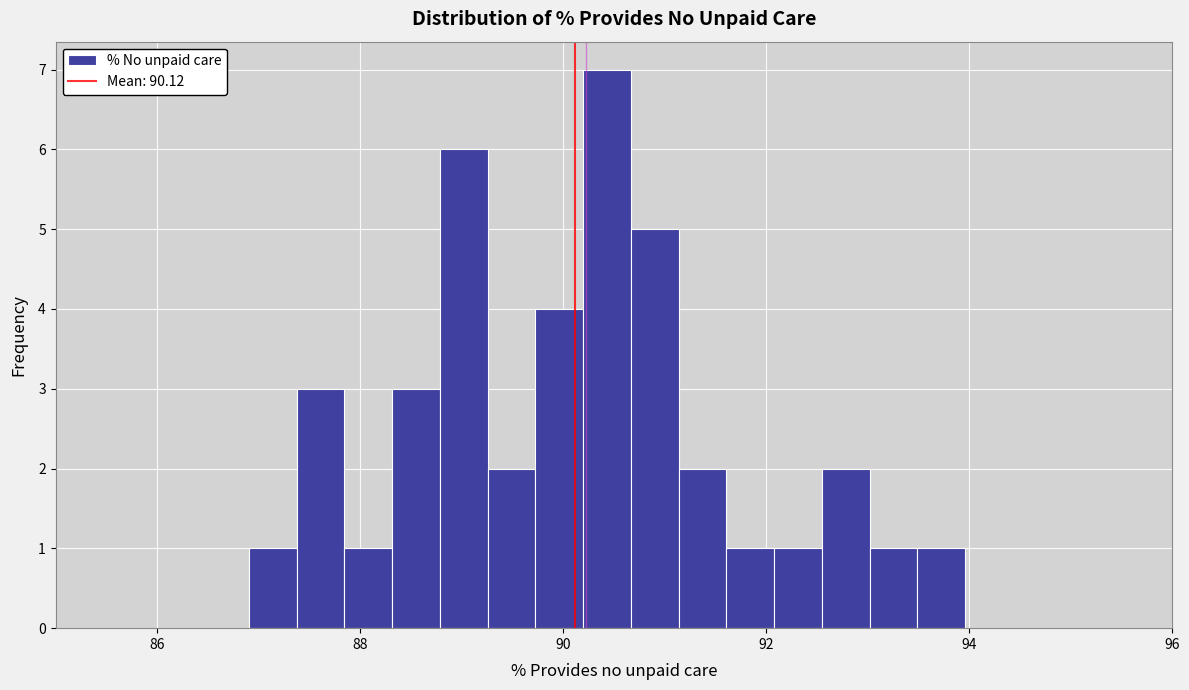

Around what value on the x-axis is the tallest bar? Give the approximate position of its centre, as read against the axis.

90.4